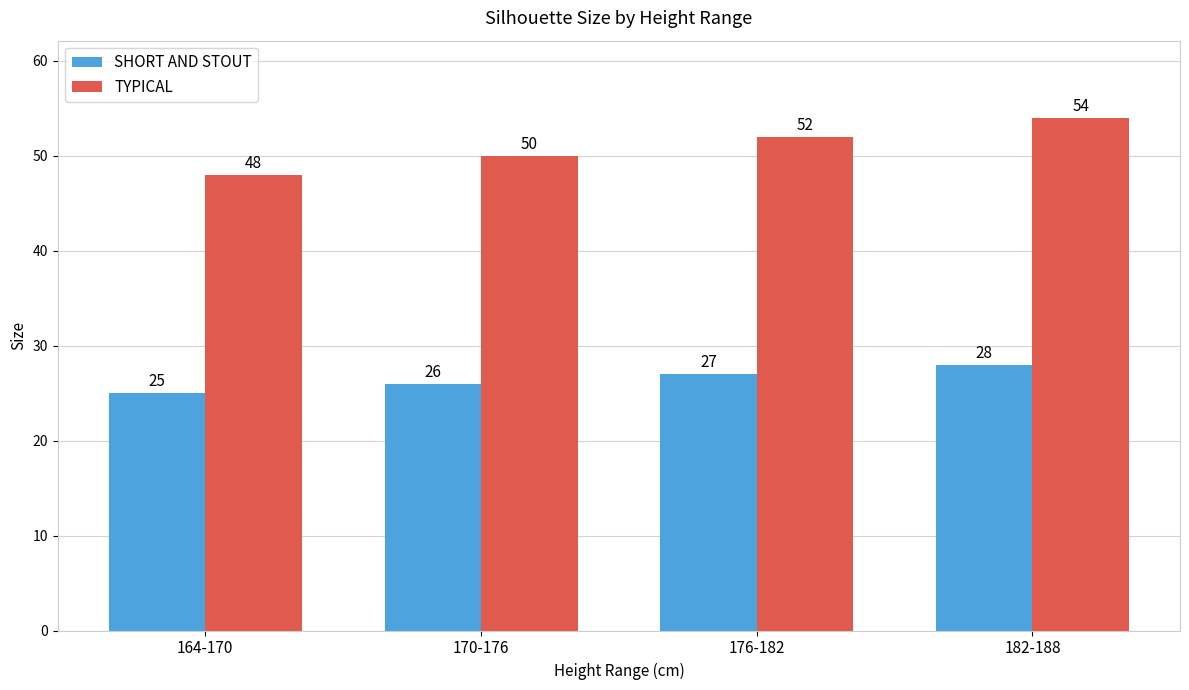

Rank the series by their maximum value, from highest to lowest.

TYPICAL, SHORT AND STOUT